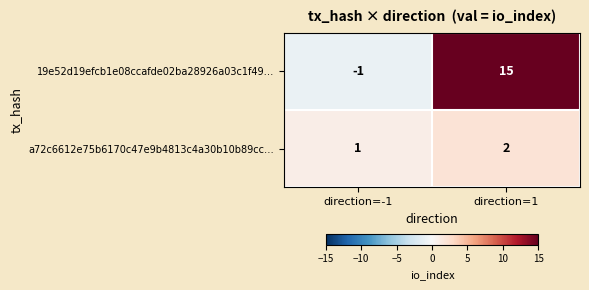

At which category does the chart reach its minimum across all series?

direction=-1